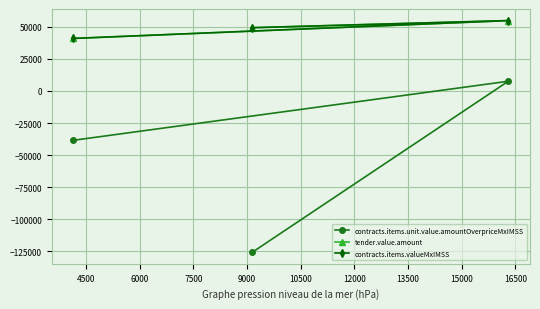

The contracts.items.unit.value.amountOverpriceMxIMSS series shows -25435.8 at 6000. True or false?

False